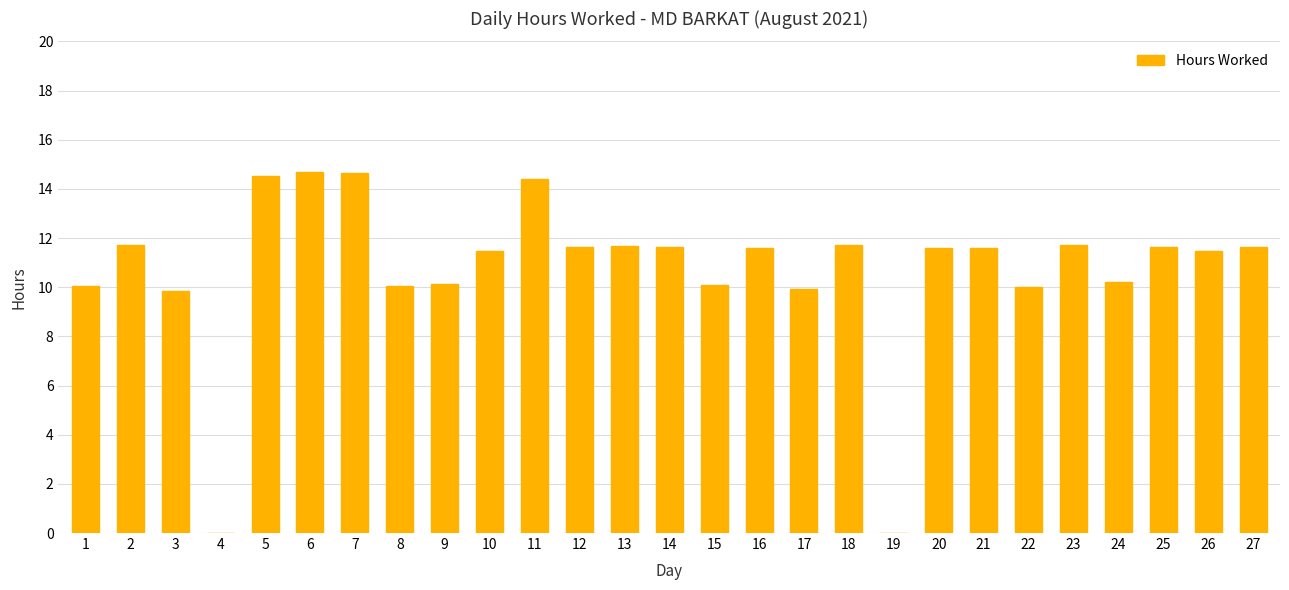

What is the sum of the values at 22 and 15?

20.1